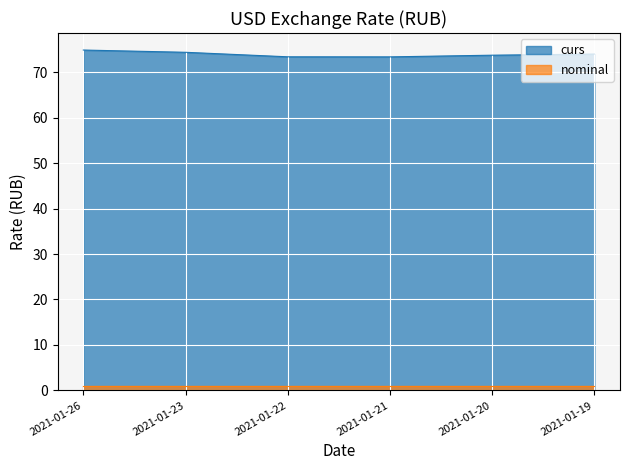

Between 2021-01-19 and 2021-01-22, which is larger?

2021-01-19